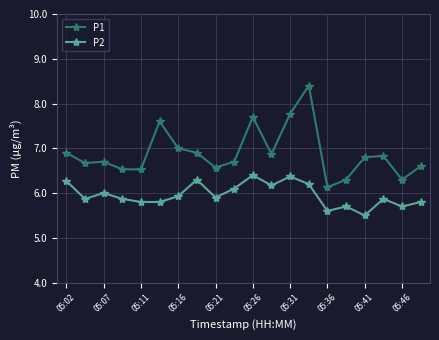

True or false: P2 has more than 2 points higher than both neighbors.

True